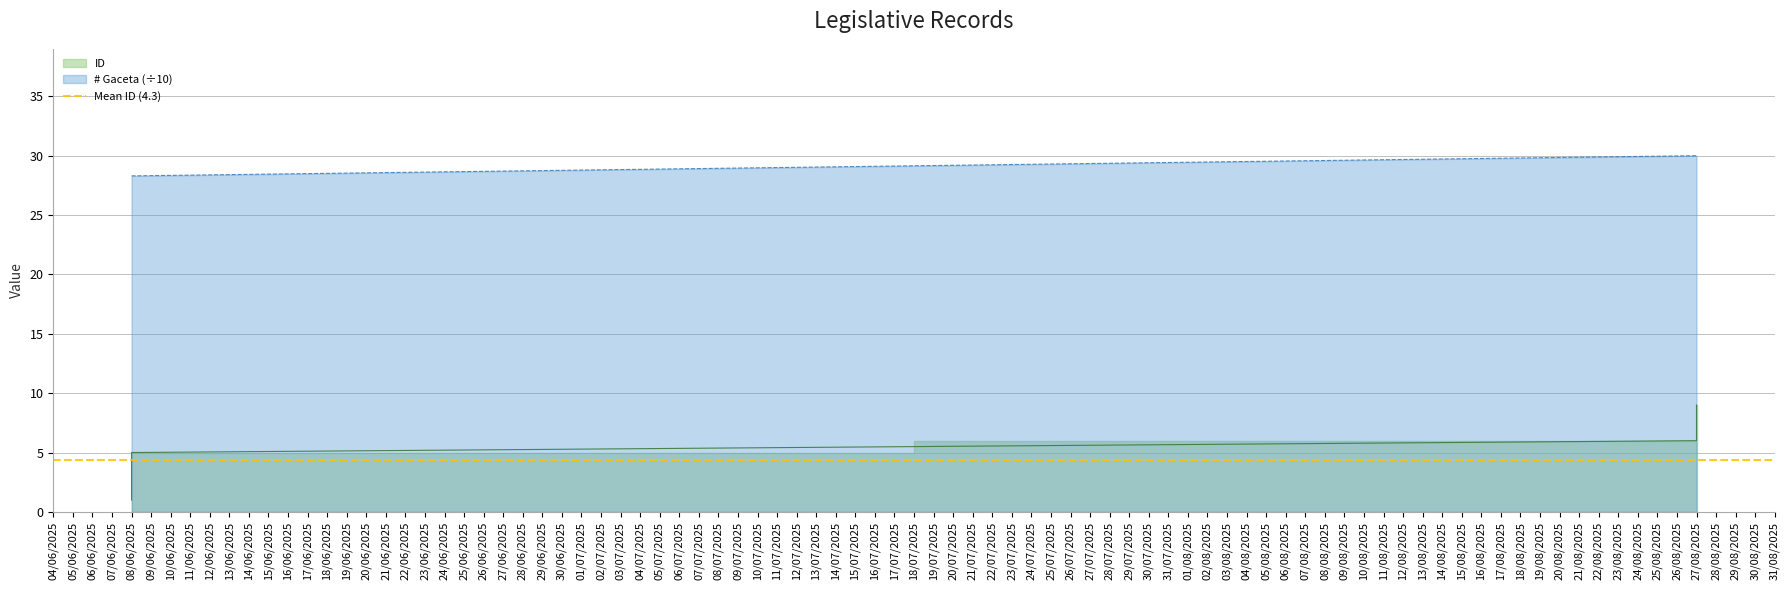

True or false: ID has more than 0 points higher than both neighbors.

False